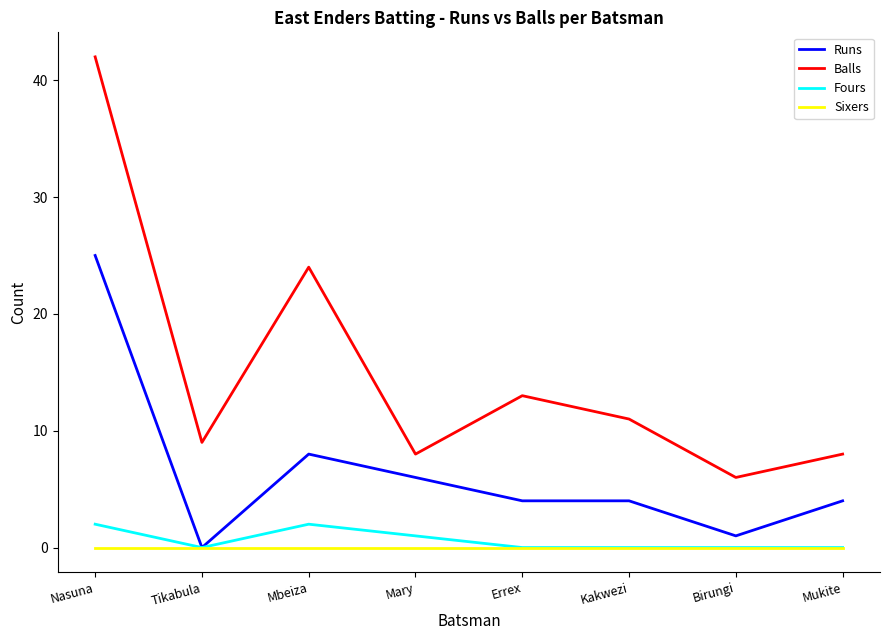

What position from the right is Mbeiza?

6